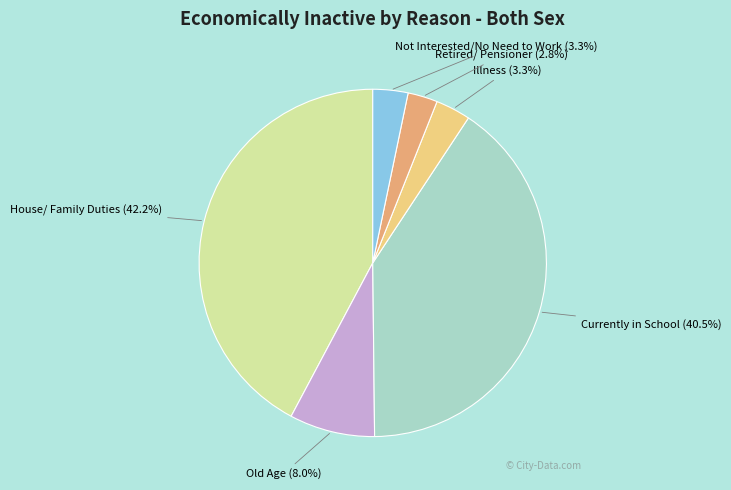

Between Not Interested/No Need to Work (3.3%) and Old Age (8.0%), which is larger?

Old Age (8.0%)